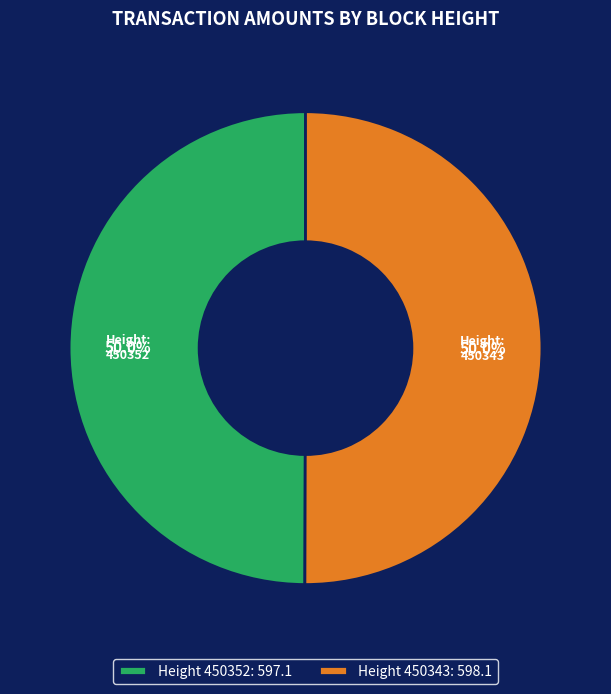

What is the total percentage of 450352 and 450343?

100.0%